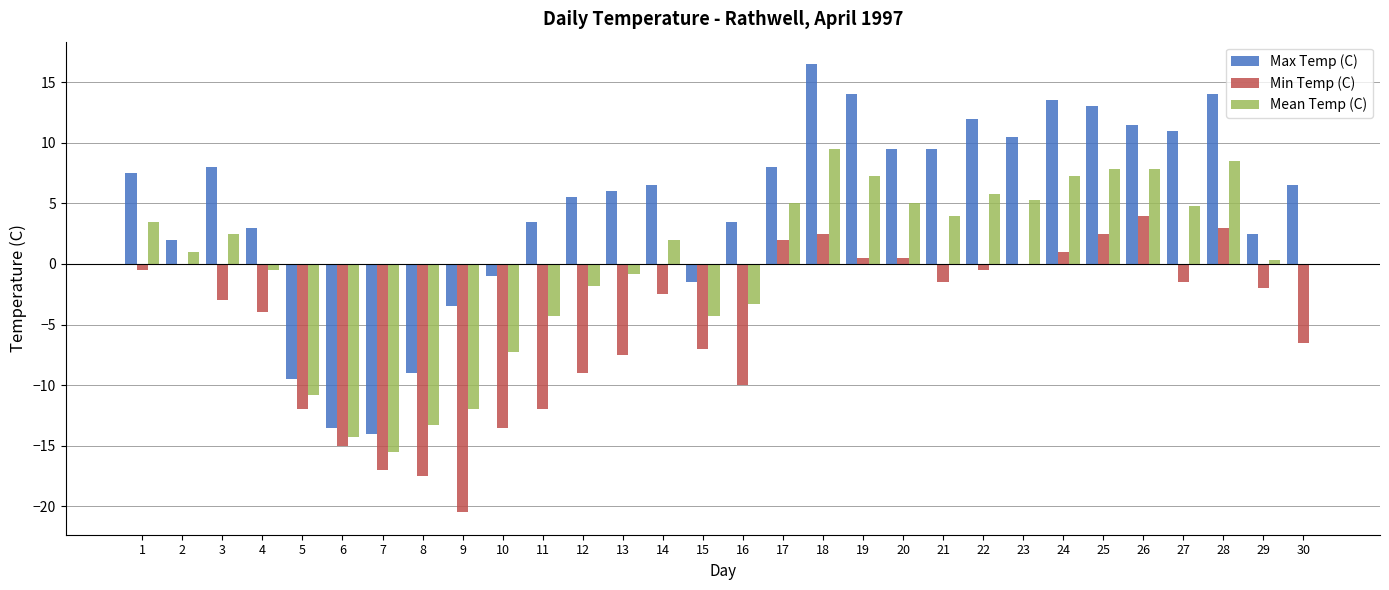

Reading right to left, transcribe all the data shown in this chart.

Max Temp (C): 6.5	2.5	14.0	11.0	11.5	13.0	13.5	10.5	12.0	9.5	9.5	14.0	16.5	8.0	3.5	-1.5	6.5	6.0	5.5	3.5	-1.0	-3.5	-9.0	-14.0	-13.5	-9.5	3.0	8.0	2.0	7.5
Min Temp (C): -6.5	-2.0	3.0	-1.5	4.0	2.5	1.0	0.0	-0.5	-1.5	0.5	0.5	2.5	2.0	-10.0	-7.0	-2.5	-7.5	-9.0	-12.0	-13.5	-20.5	-17.5	-17.0	-15.0	-12.0	-4.0	-3.0	0.0	-0.5
Mean Temp (C): 0.0	0.3	8.5	4.8	7.8	7.8	7.3	5.3	5.8	4.0	5.0	7.3	9.5	5.0	-3.3	-4.3	2.0	-0.8	-1.8	-4.3	-7.3	-12.0	-13.3	-15.5	-14.3	-10.8	-0.5	2.5	1.0	3.5